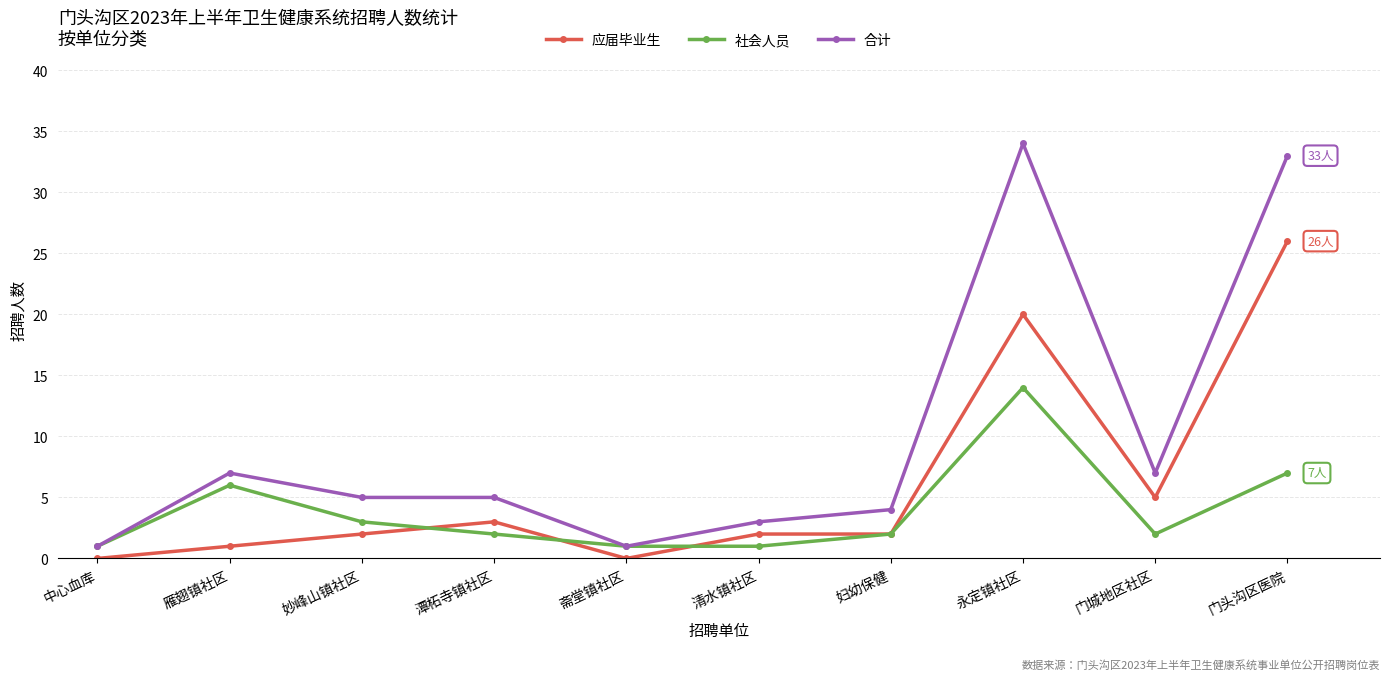

Reading left to right, what are all the values shown in this chart?

应届毕业生: 0	1	2	3	0	2	2	20	5	26
社会人员: 1	6	3	2	1	1	2	14	2	7
合计: 1	7	5	5	1	3	4	34	7	33